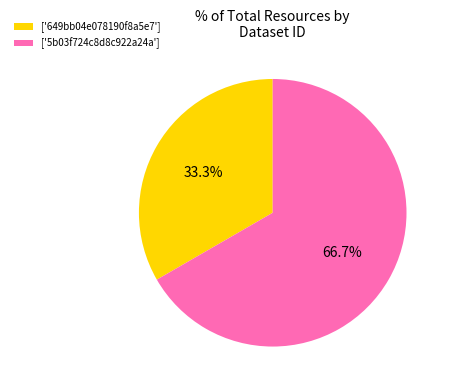

What is the total percentage of ['5b03f724c8d8c922a24a'] and ['649bb04e078190f8a5e7']?

100.0%